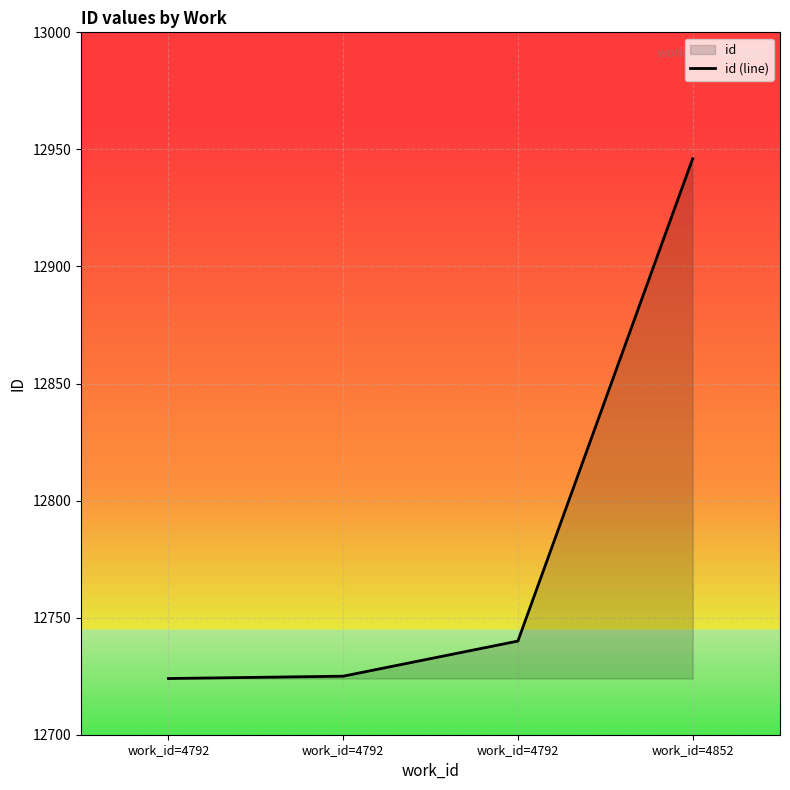

The value at work_id=4792 is 6829. True or false?

False